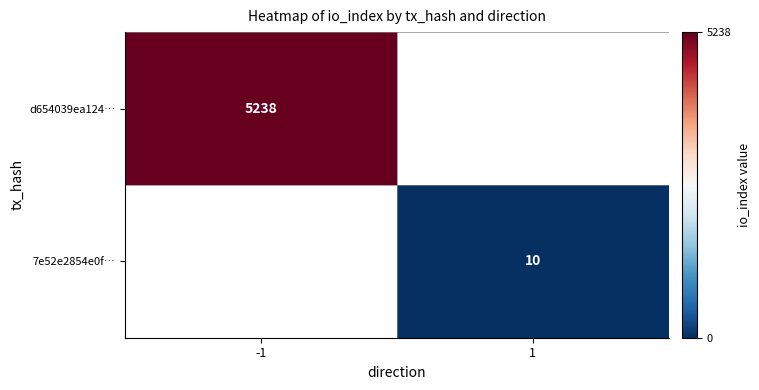

Is the value of d654039ea124… at -1 greater than the value of 7e52e2854e0f… at 1?

Yes